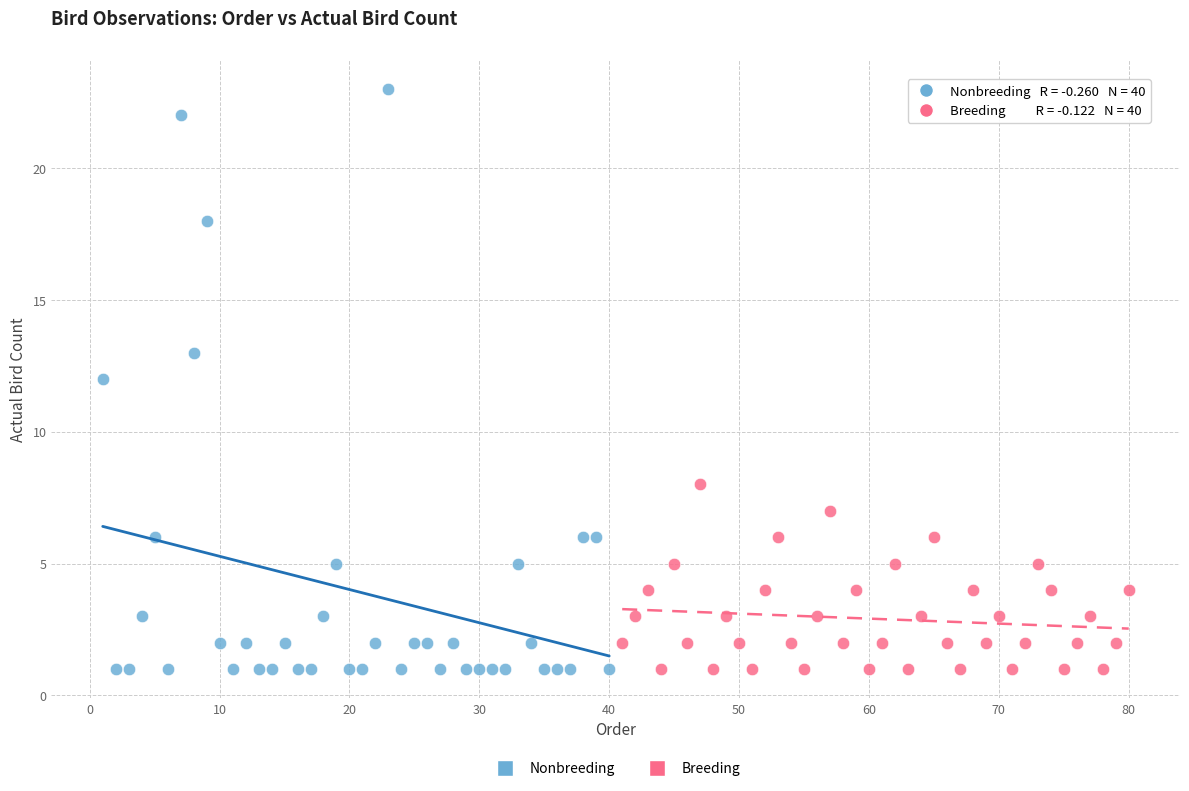

Which series contains the highest Y value?

Nonbreeding